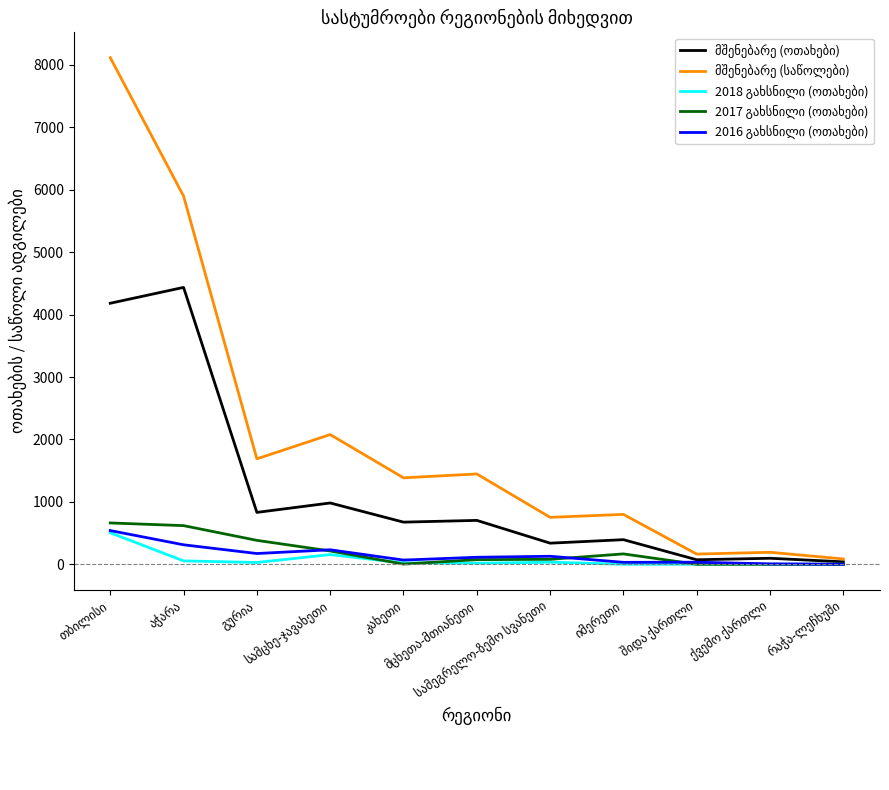

What is the maximum value shown in the chart?

8117